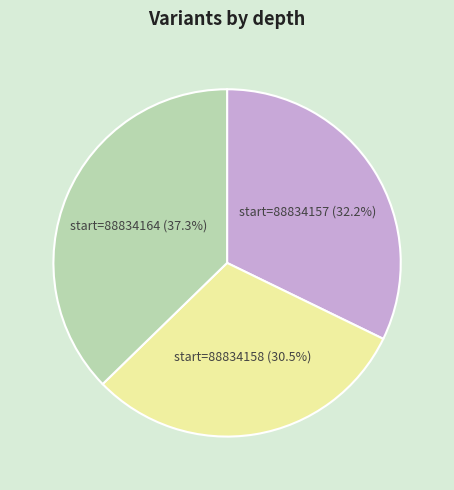

Does any single category account for the majority?

No